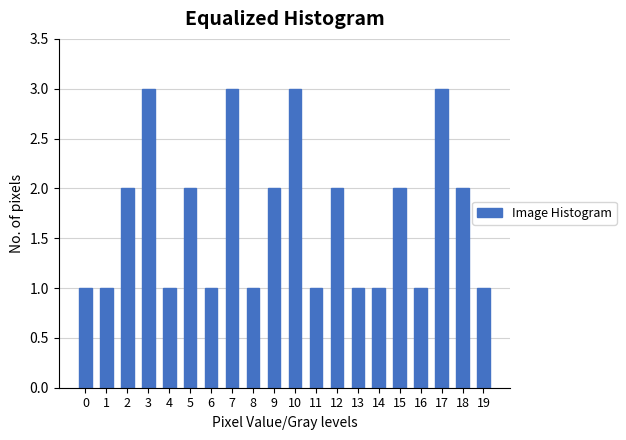

Reading right to left, transcribe all the data shown in this chart.

19=1	18=2	17=3	16=1	15=2	14=1	13=1	12=2	11=1	10=3	9=2	8=1	7=3	6=1	5=2	4=1	3=3	2=2	1=1	0=1